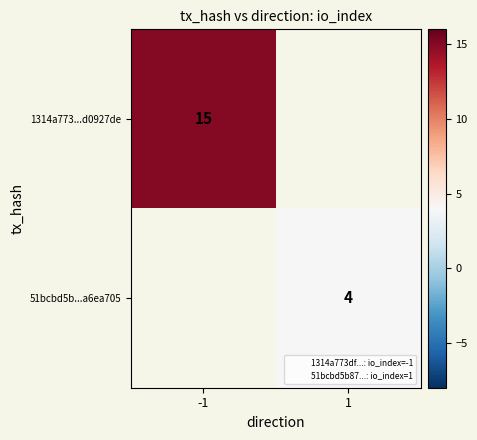

Is the value of 51bcbd5b...a6ea705 at -1 greater than the value of 1314a773...d0927de at 1?

No